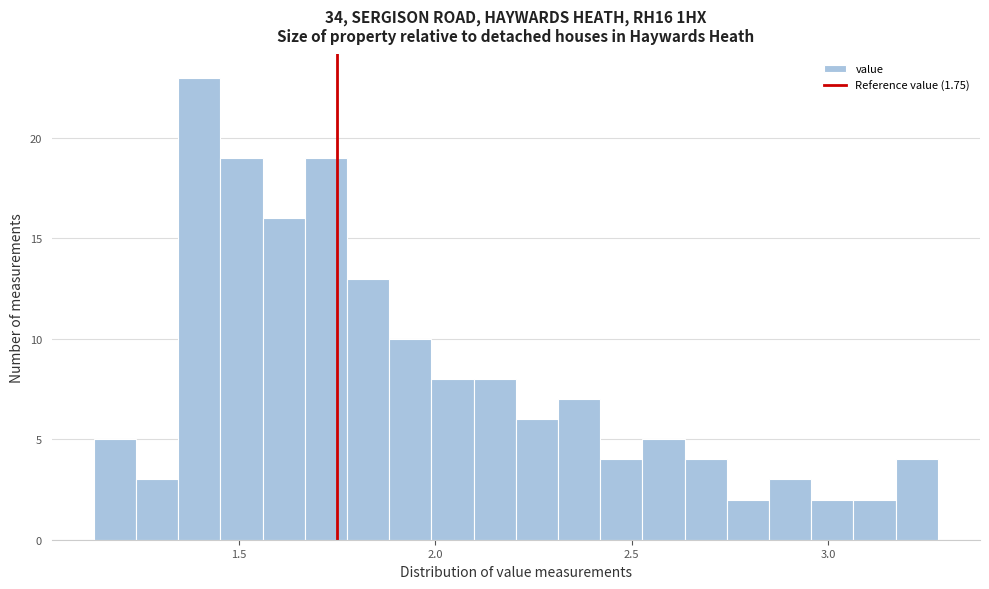

Around what value on the x-axis is the tallest bar? Give the approximate position of its centre, as read against the axis.

1.40